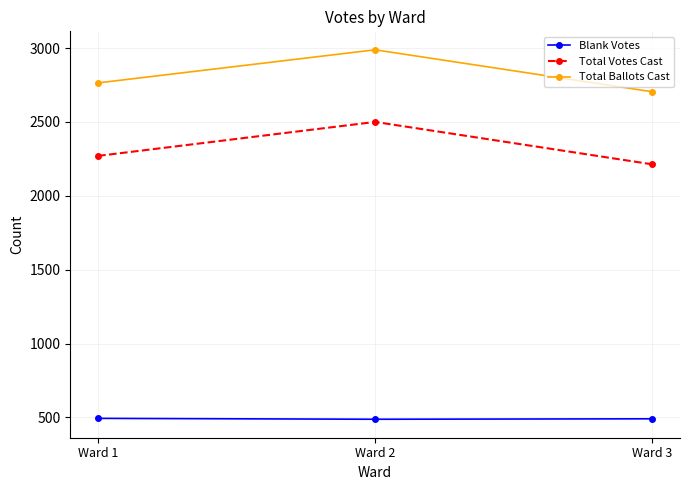

What is the sum of all Total Votes Cast values?

6983